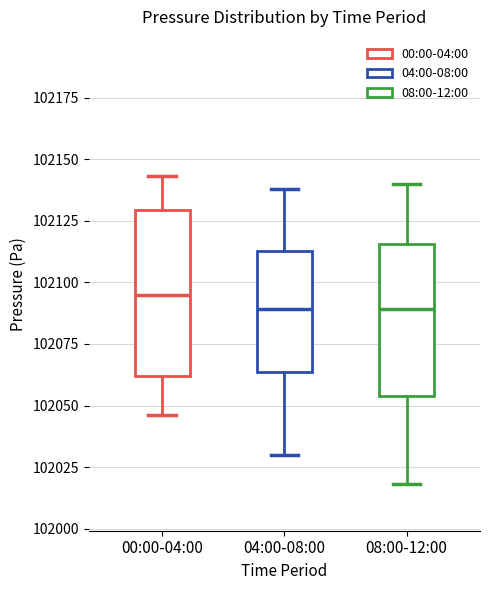

Reading left to right, transcribe this box plot: for each box, give where its median line is, the range the box spans, and where its two whiskers end, as read against the y-axis. The values are not printed on the chart, so give them approximately, as read against the axis.

00:00-04:00: median 102095, box 102060 to 102130, whiskers 102045 to 102145
04:00-08:00: median 102090, box 102065 to 102115, whiskers 102030 to 102140
08:00-12:00: median 102090, box 102055 to 102115, whiskers 102020 to 102140